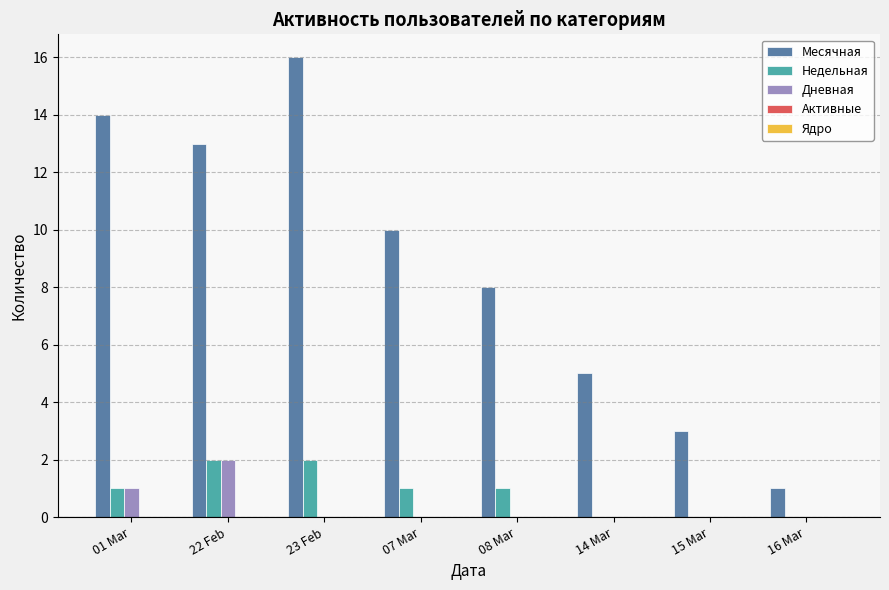

At which category is the sum across all series the highest?

23 Feb